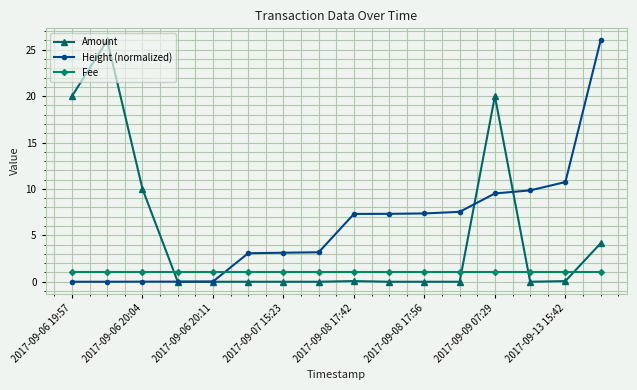

Count the number of categories in the chart.

16